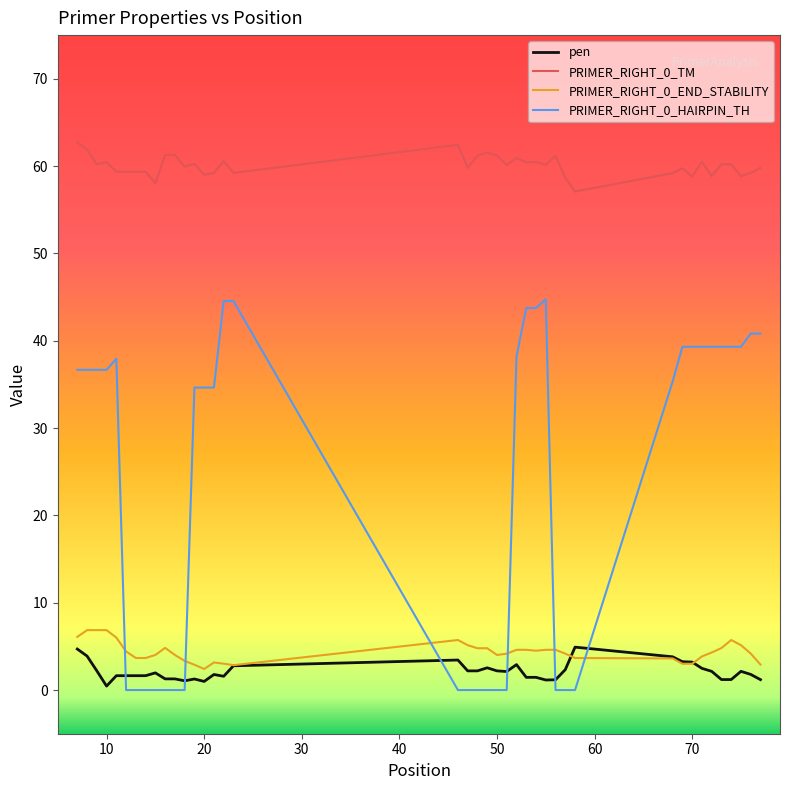

True or false: PRIMER_RIGHT_0_TM and pen intersect in this chart.

False